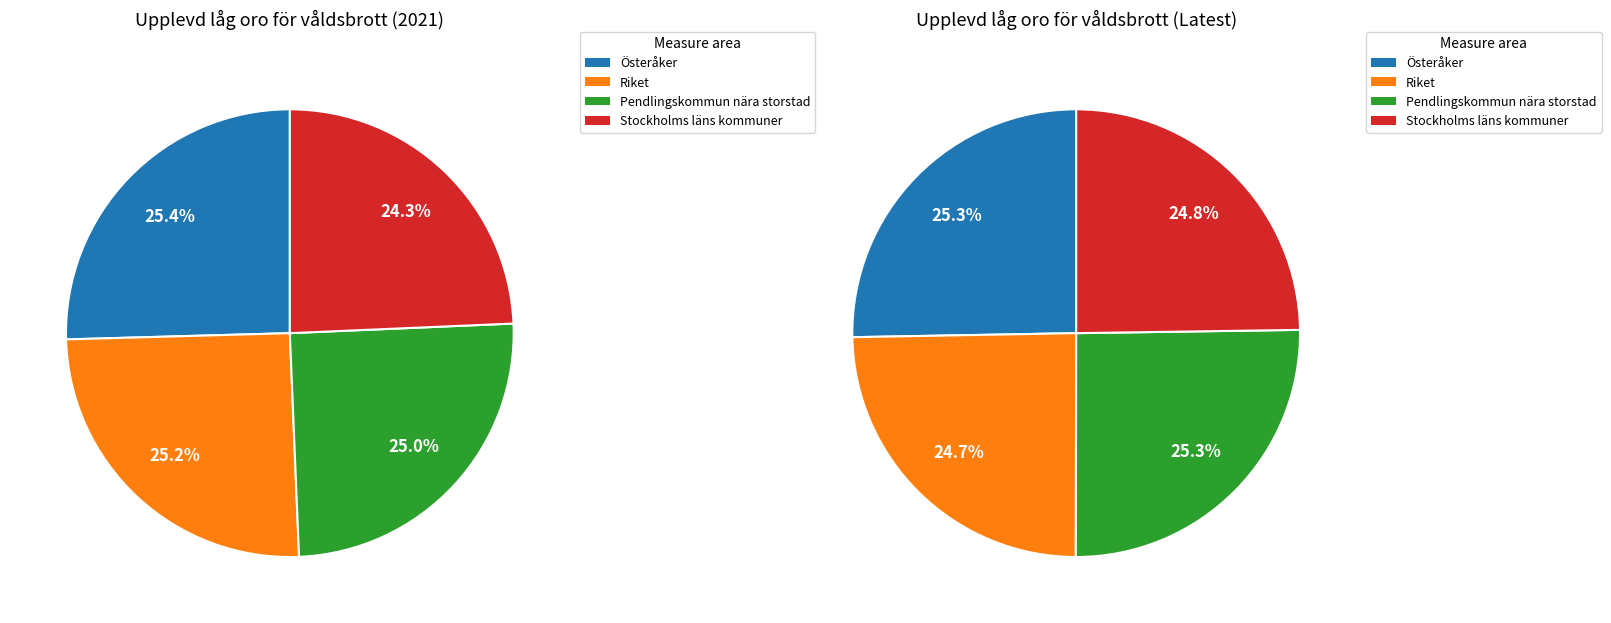

The Pendlingskommun nära storstad slice represents 25% of the pie. True or false?

True